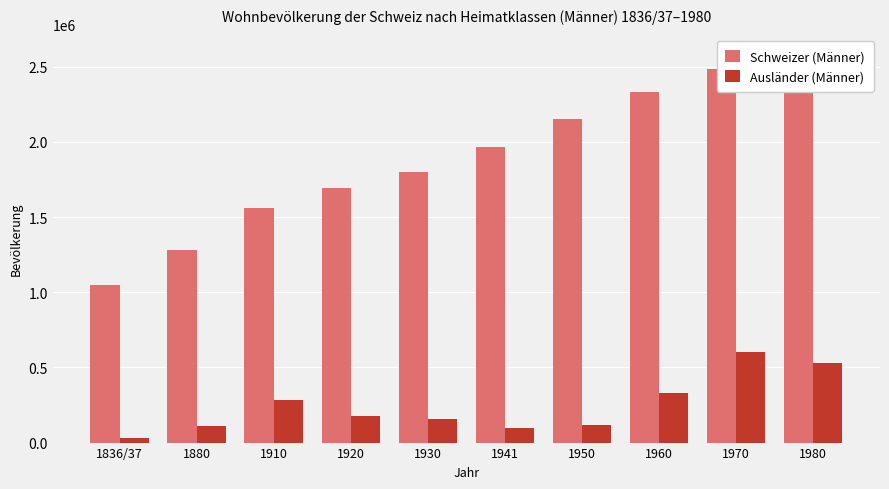

What is the greatest value displayed?

2584902